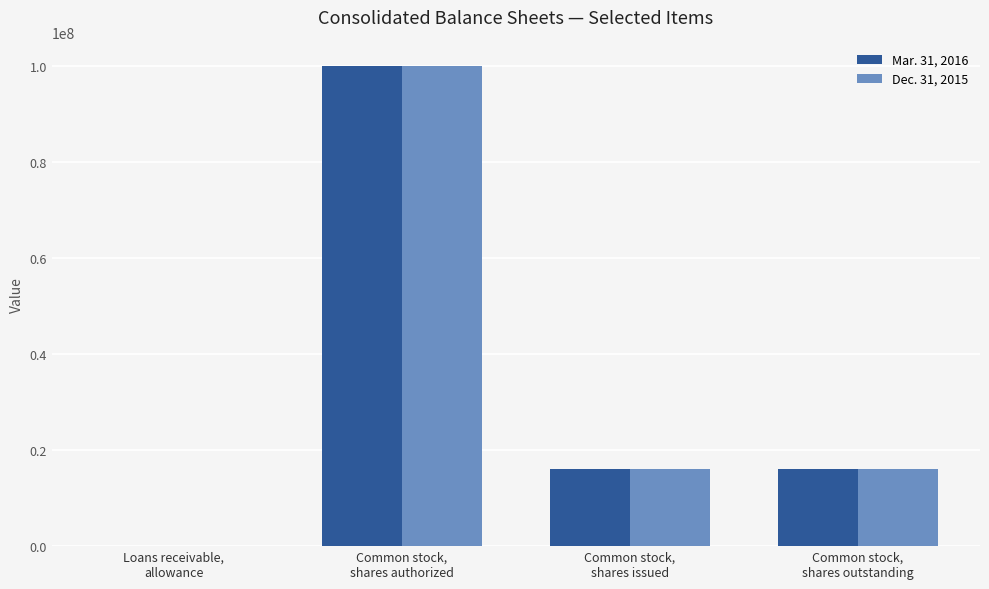

What are all the series names shown in the legend?

Mar. 31, 2016, Dec. 31, 2015